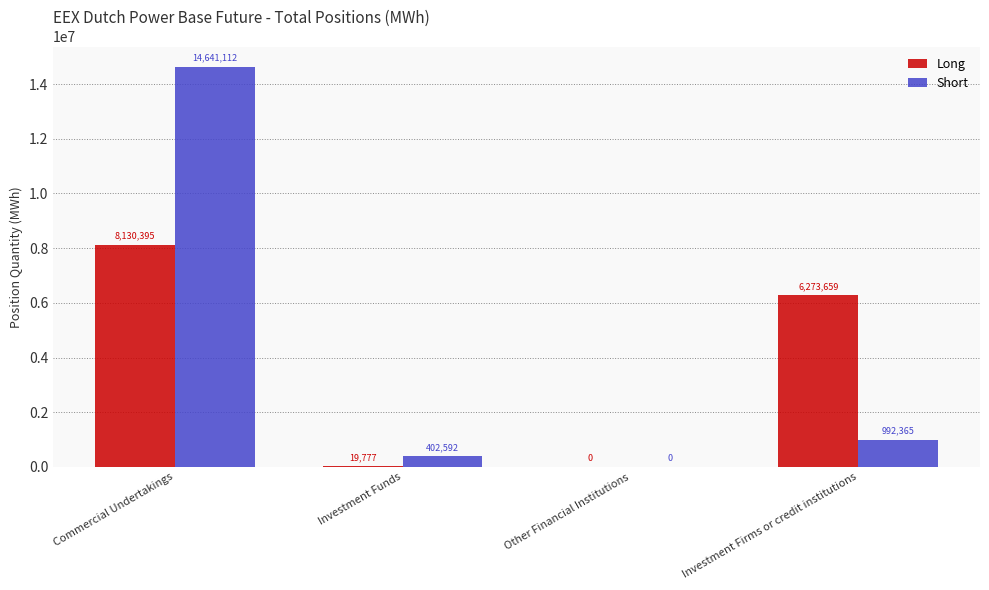

How many groups of bars are there?

4